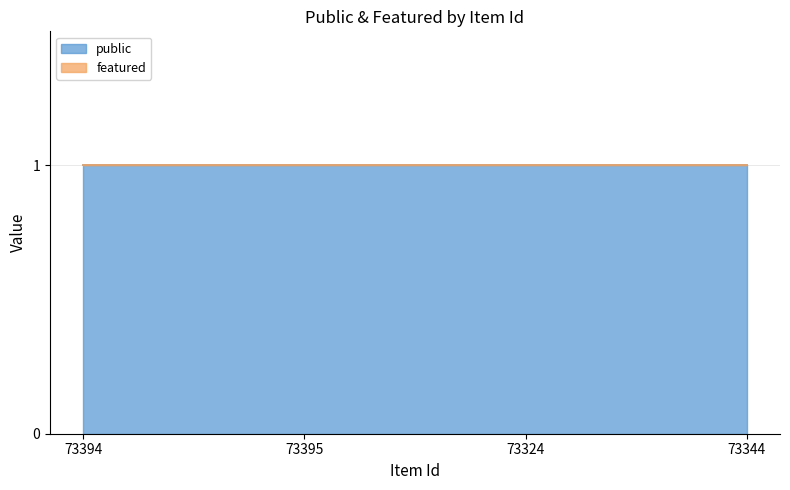

What position from the right is 73324?

2